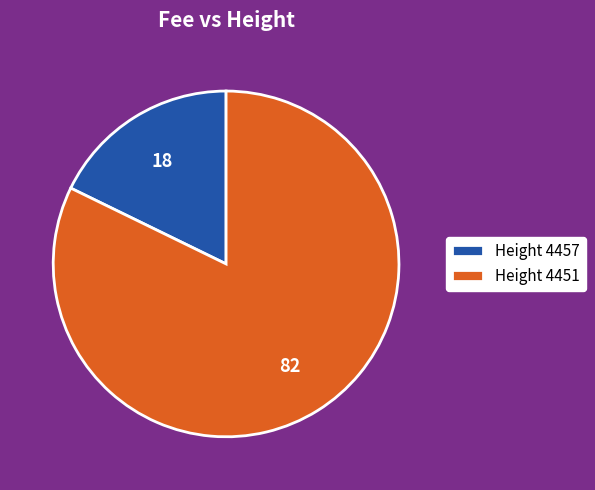

Is it true that Height 4457 is 32% of the pie?

False